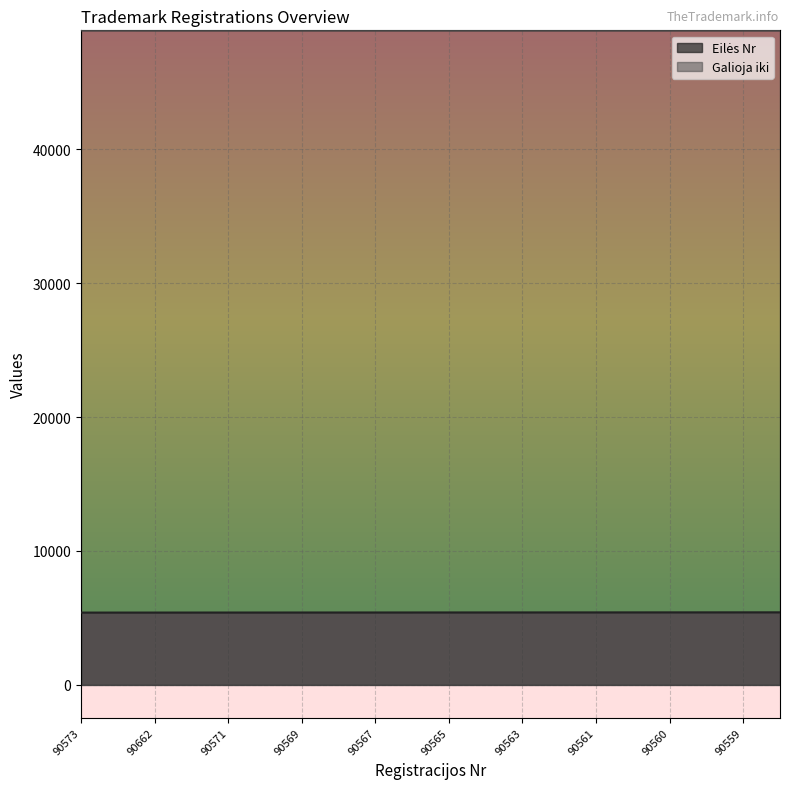

True or false: Galioja iki has more than 0 interior local peaks.

False